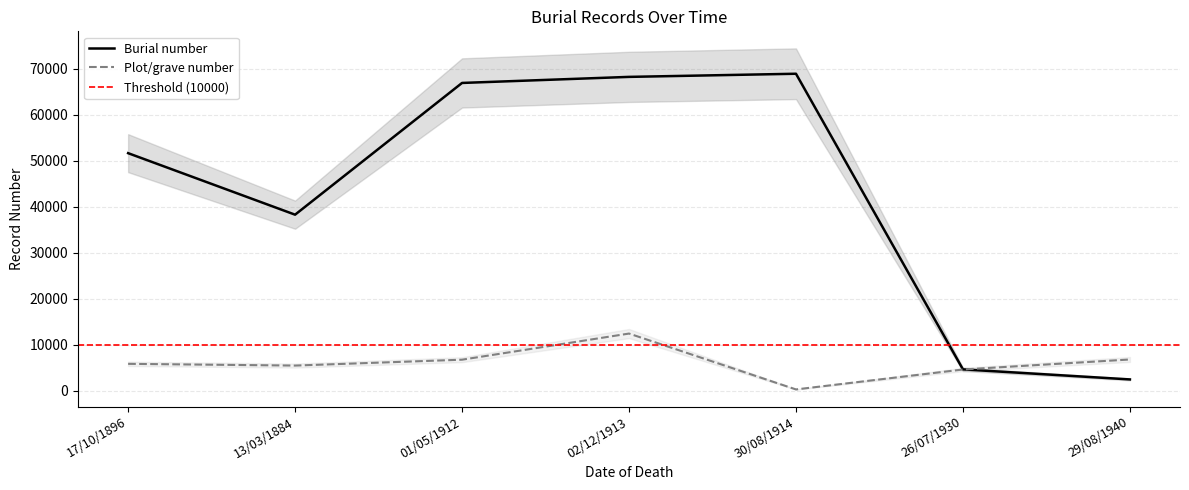

Rank the series by their average value, from highest to lowest.

Burial number, Plot/grave number